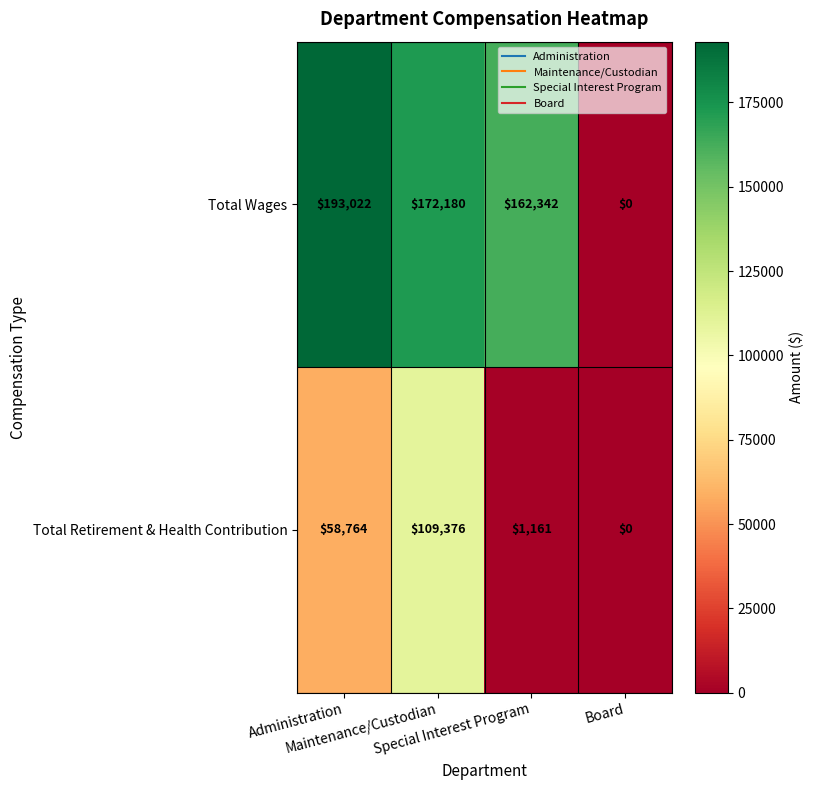

Which series has the widest spread of values?

Total Wages